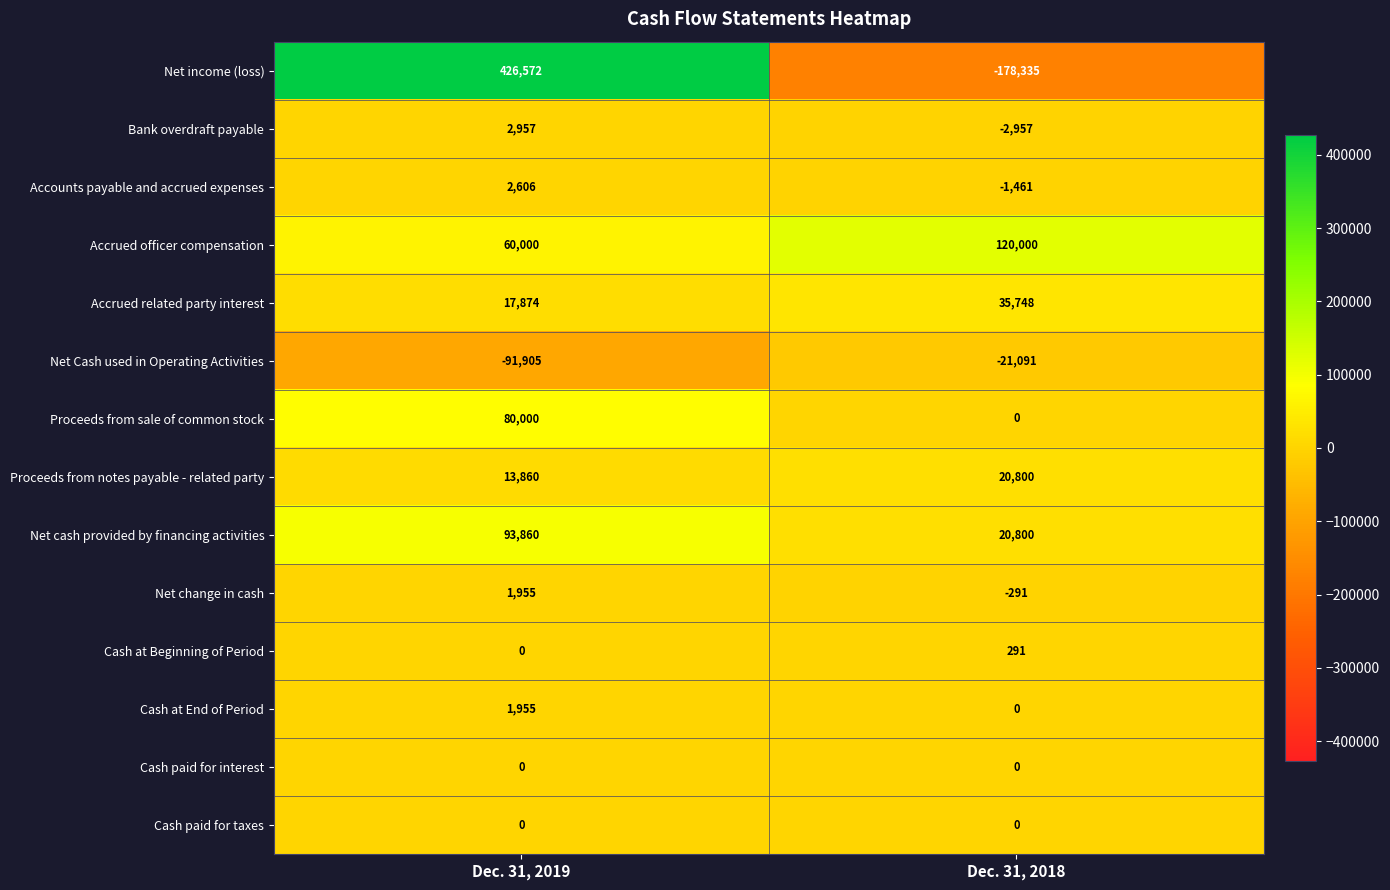

At which category is the sum across all series the highest?

Dec. 31, 2019